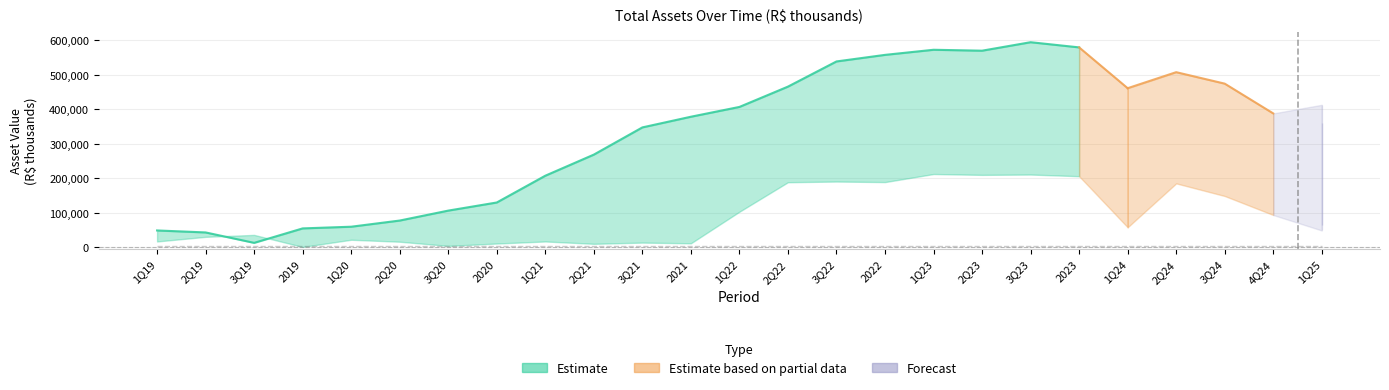

Is it true that Noncurrent Assets equals 209763.3 at 1Q22?

False